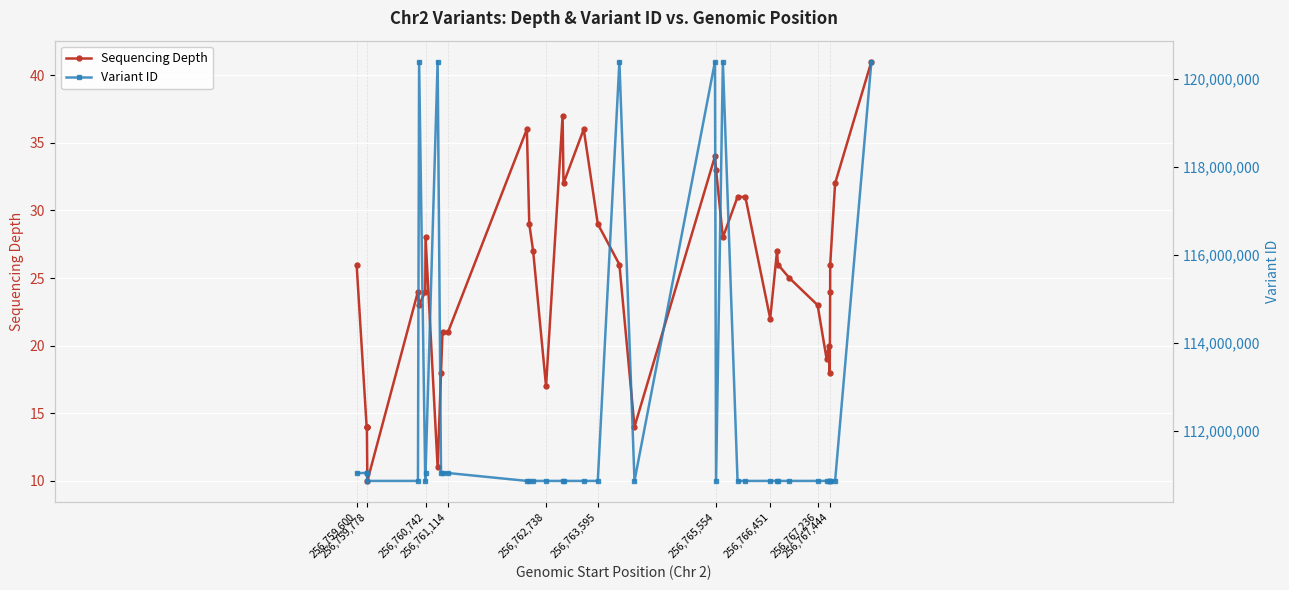

How many lines are shown in the chart?

2